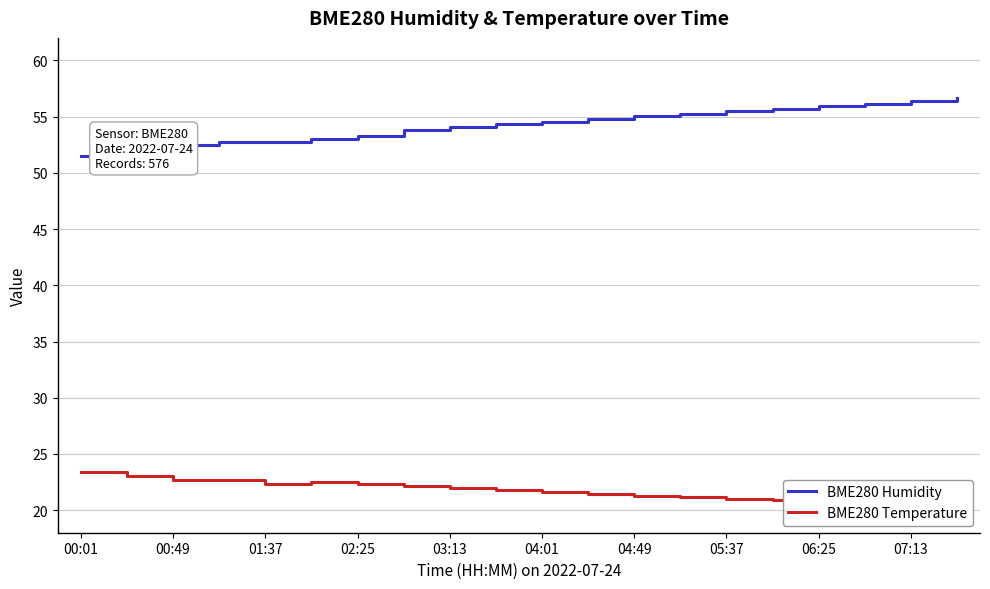

The BME280 Humidity series shows 53.3 at 02:25. True or false?

True